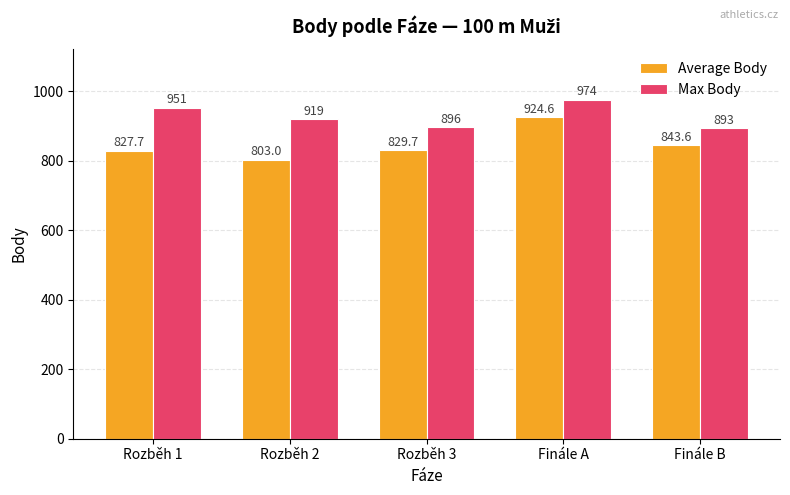

What is the difference between the maximum and second lowest values in the Max Body series?

78.0